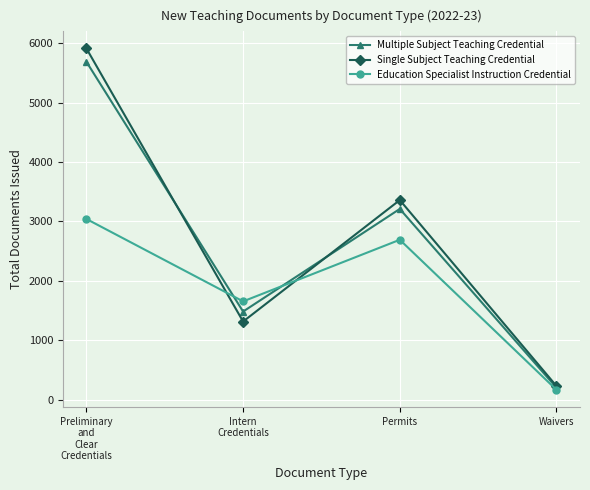

True or false: Education Specialist Instruction Credential and Multiple Subject Teaching Credential intersect in this chart.

True